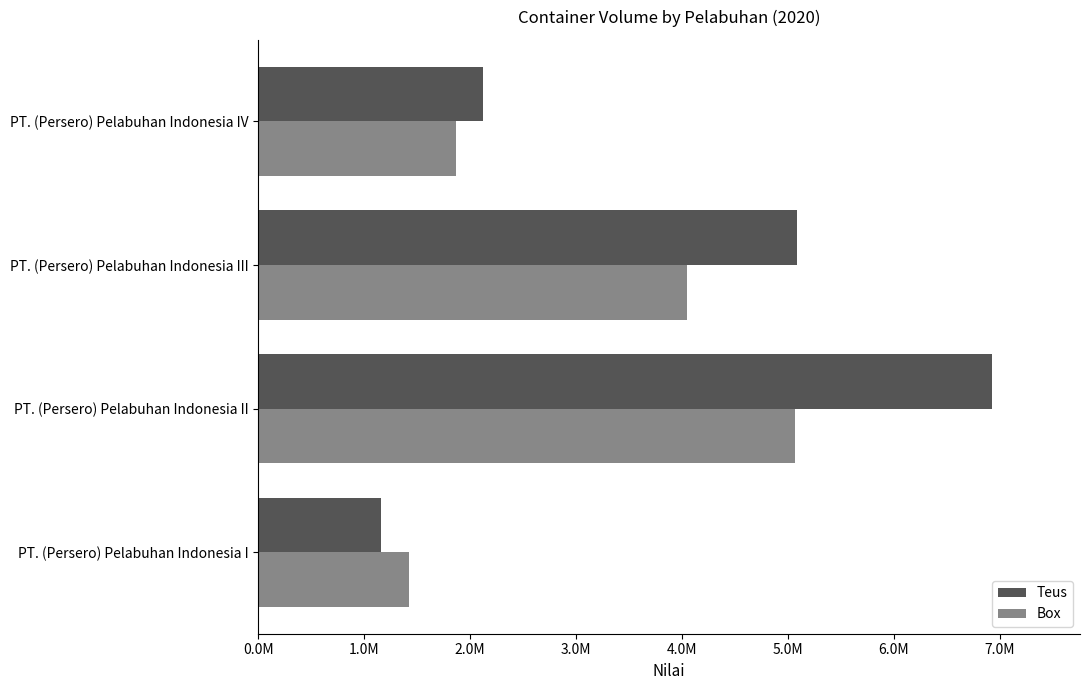

What is the value of the Teus bar at the 3rd from the left?

5080686